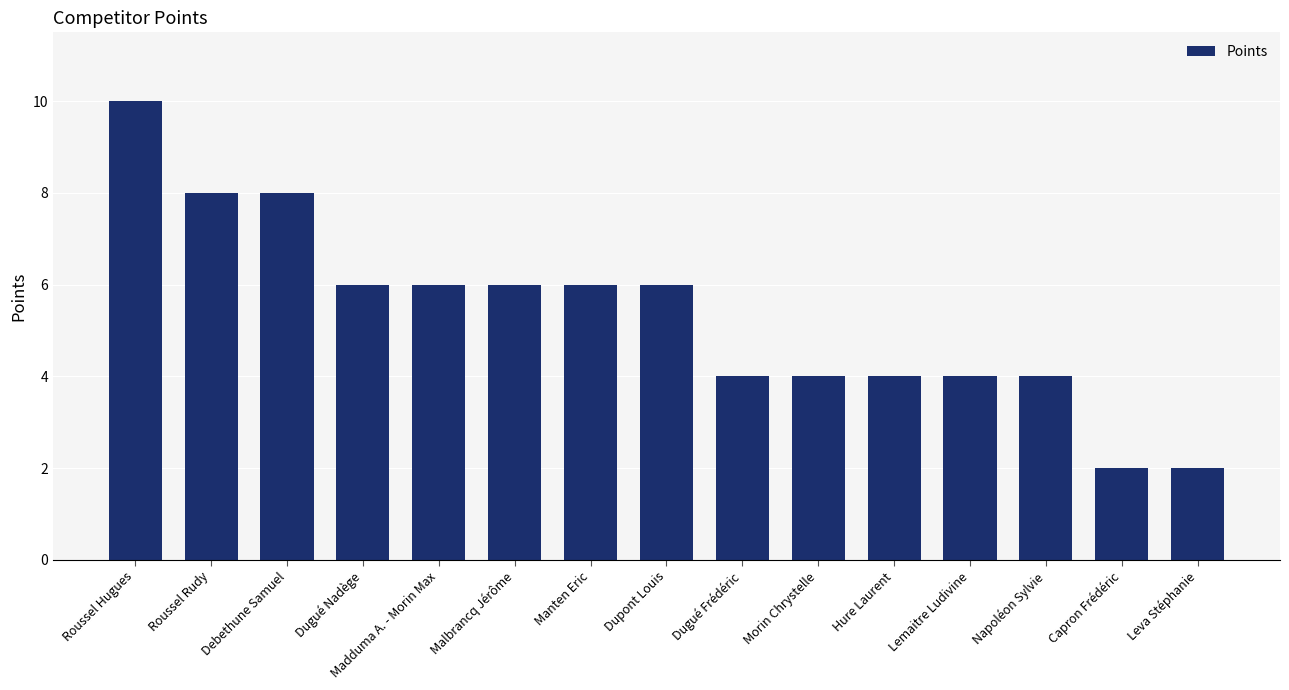

What position from the right is Hure Laurent?

5